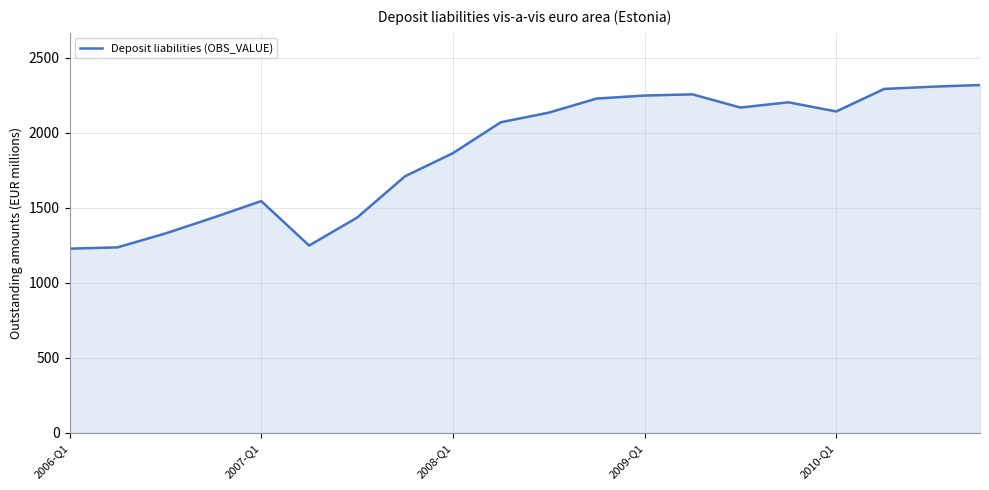

What is the greatest value displayed?

2318.0